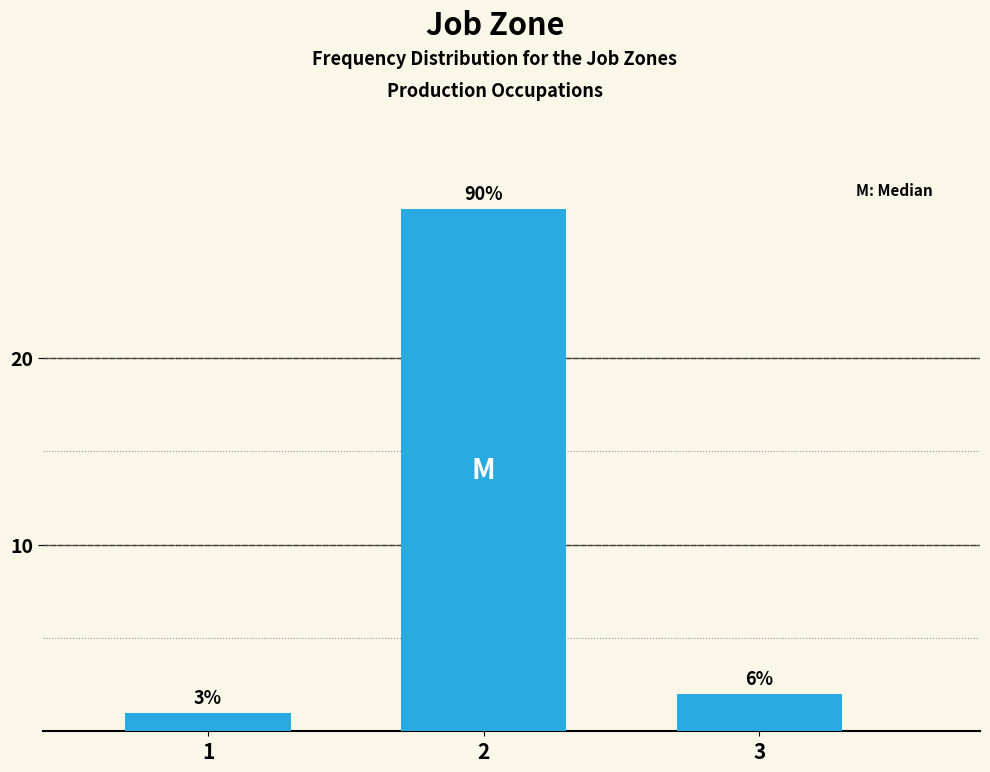

How many bars are there in total?

3